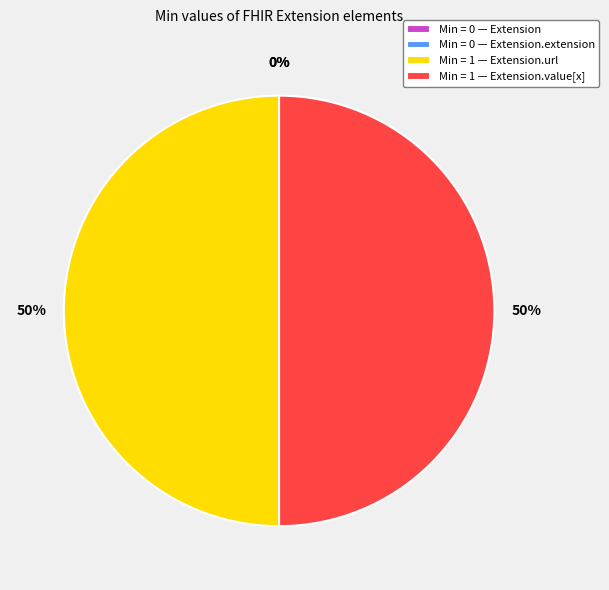

To the nearest percent, what percentage of the pie is Extension.url?

50%